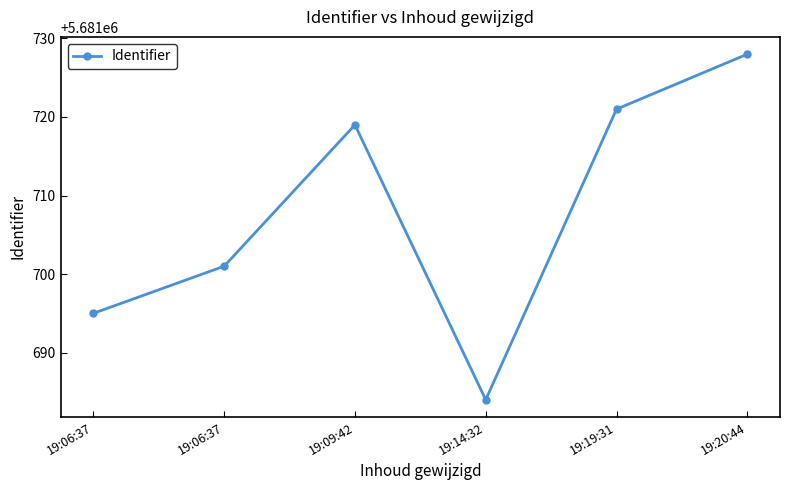

What is the difference between the maximum and minimum values?

44